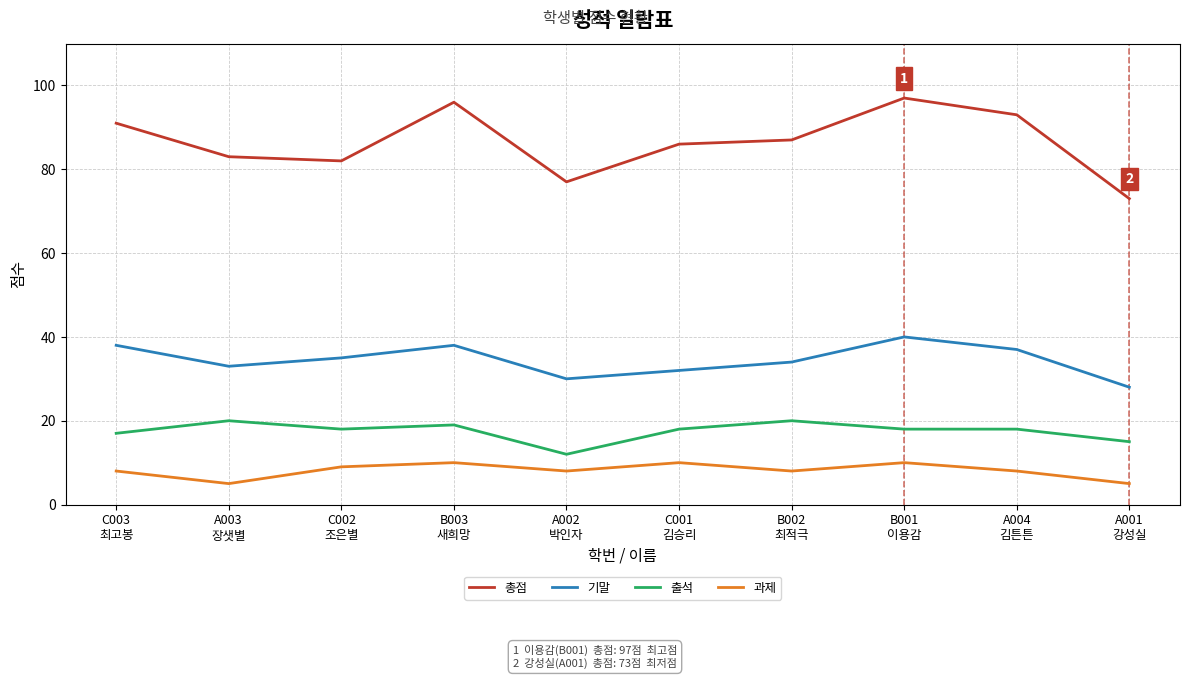

List the series in order of their peak value, highest first.

총점, 기말, 출석, 과제